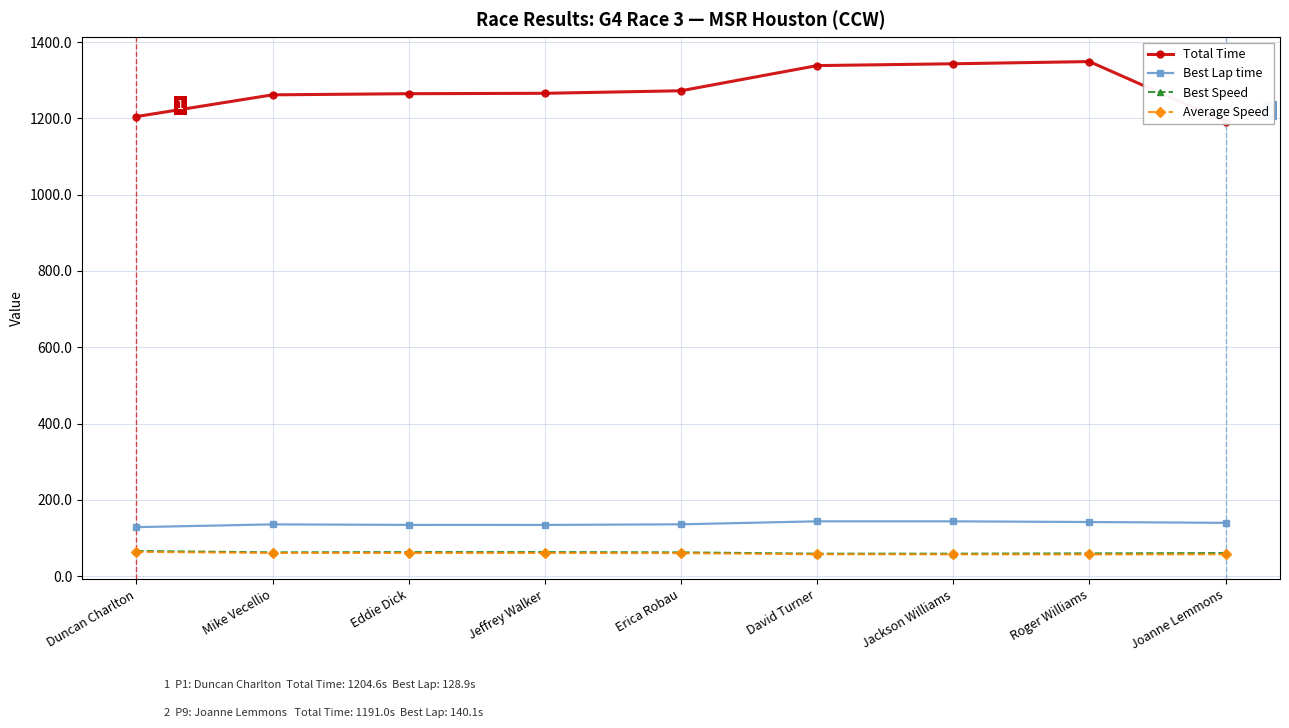

Does the chart display data point markers on the line(s)?

Yes